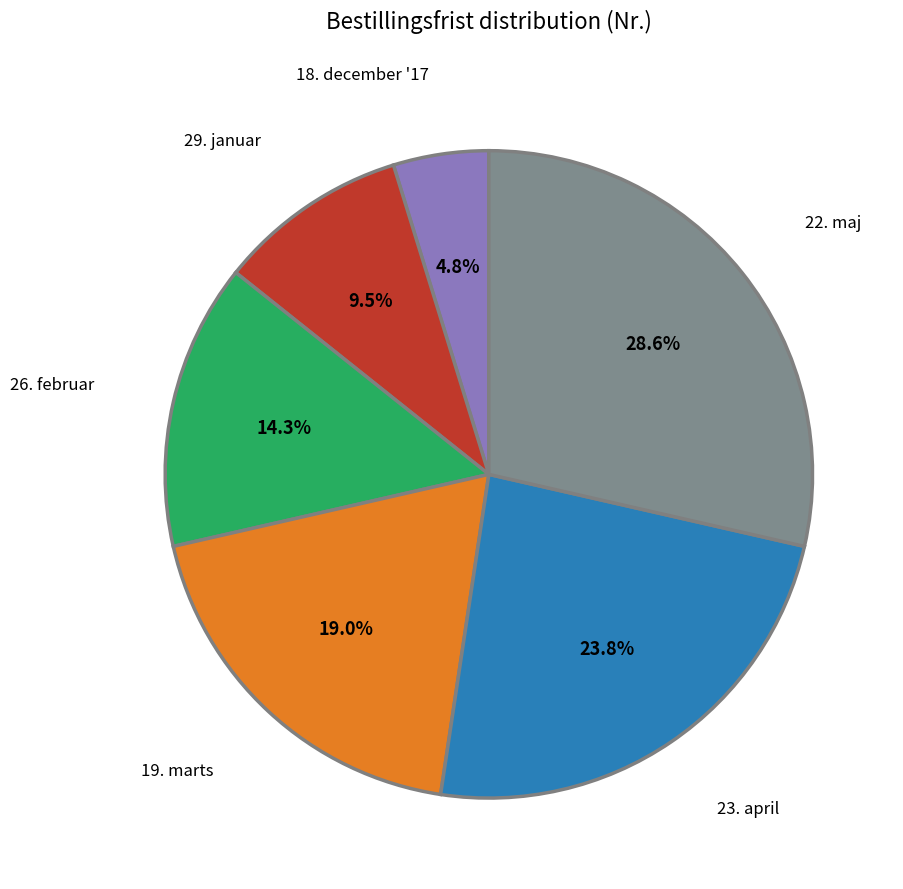

Is there any slice that represents more than half of the pie?

No